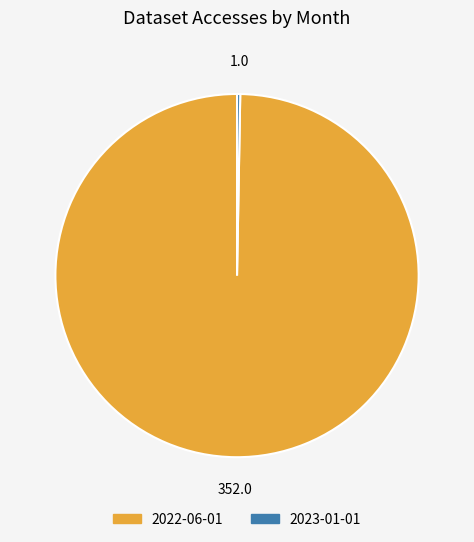

Which category has the smallest portion of the pie?

2023-01-01